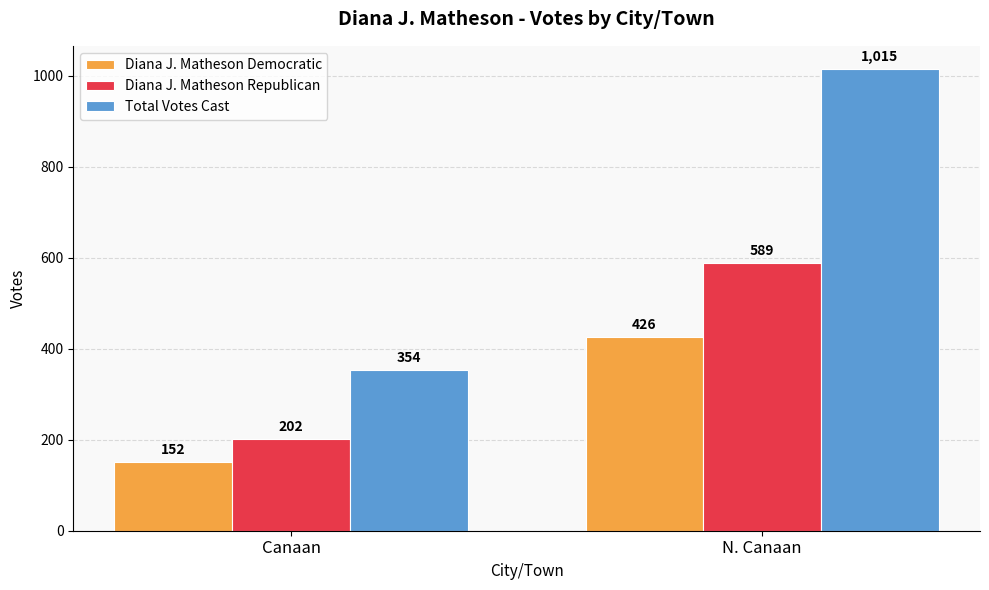

What position from the left is N. Canaan?

2